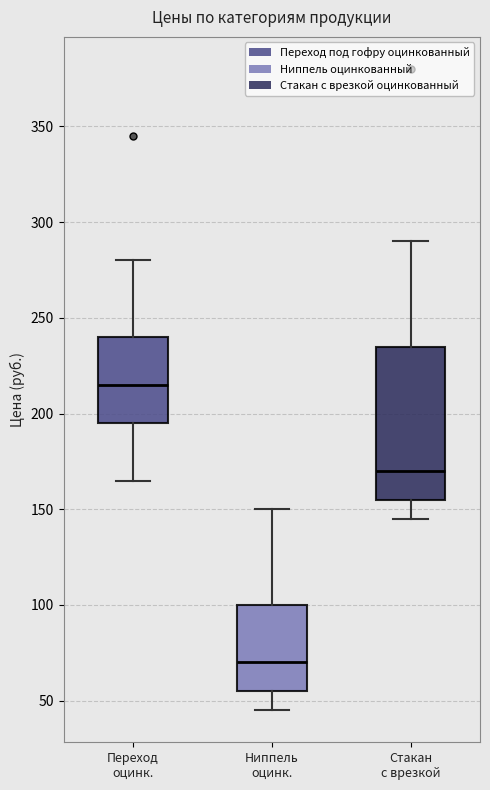

Where does the upper whisker of the box for Стакан с врезкой end on the y-axis? The values are not printed on the chart, so give them approximately, as read against the axis.

290